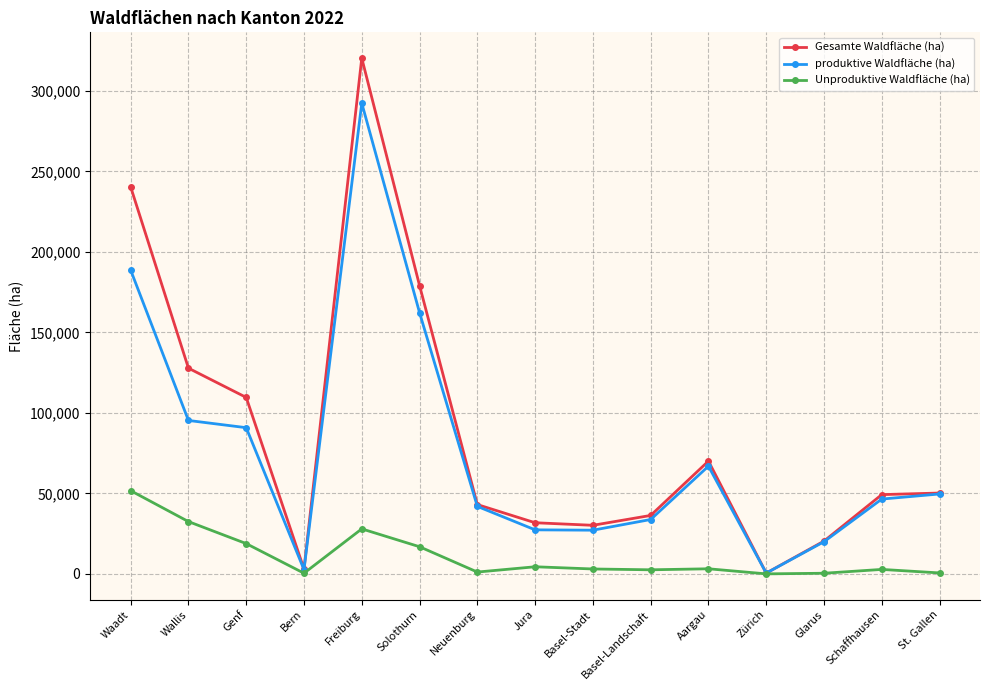

Which series has the widest spread of values?

Gesamte Waldfläche (ha)